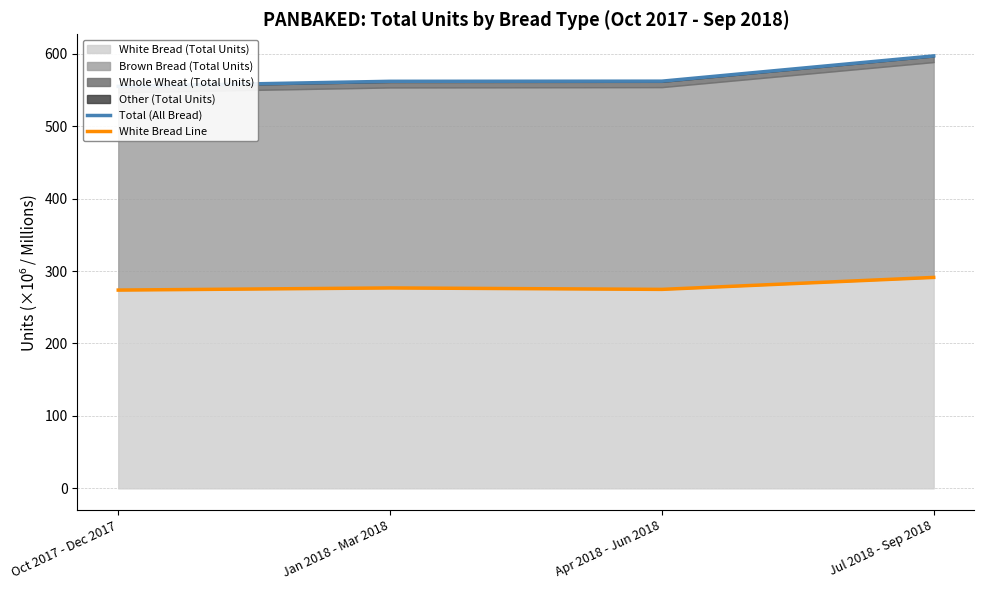

Is it true that Total (All Bread) equals 348.3 at Apr 2018 - Jun 2018?

False